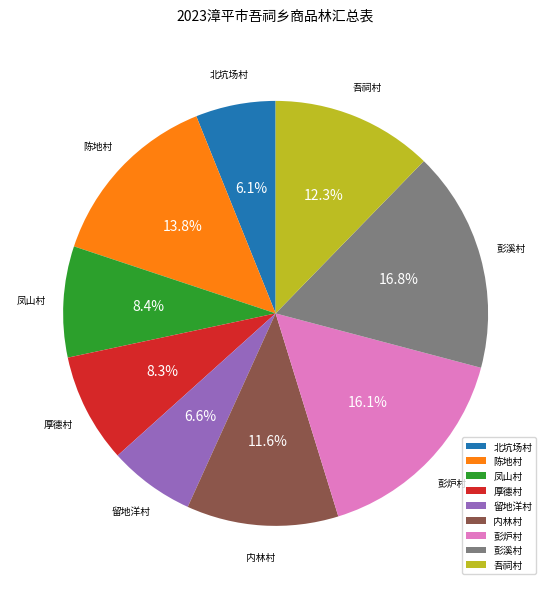

To the nearest percent, what portion does 北坑场村 represent?

6%